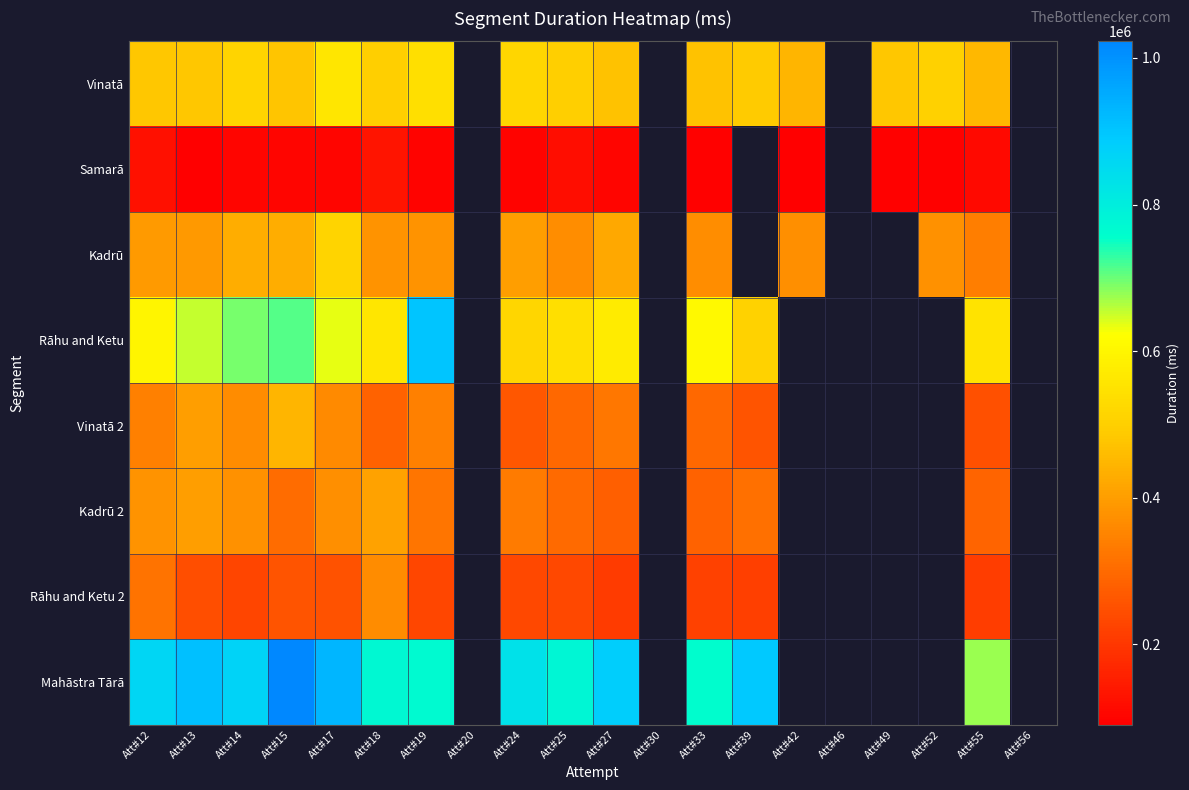

At which category is the sum across all series the highest?

Att#15